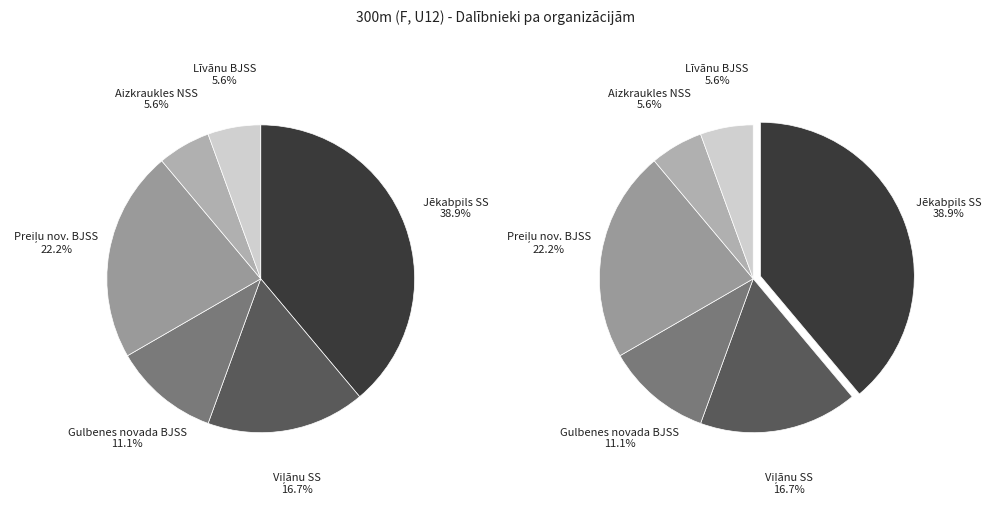

Rank the categories by value from lowest to highest.

Aizkraukles NSS, Līvānu BJSS, Gulbenes novada BJSS, Viļānu SS, Preiļu nov. BJSS, Jēkabpils SS